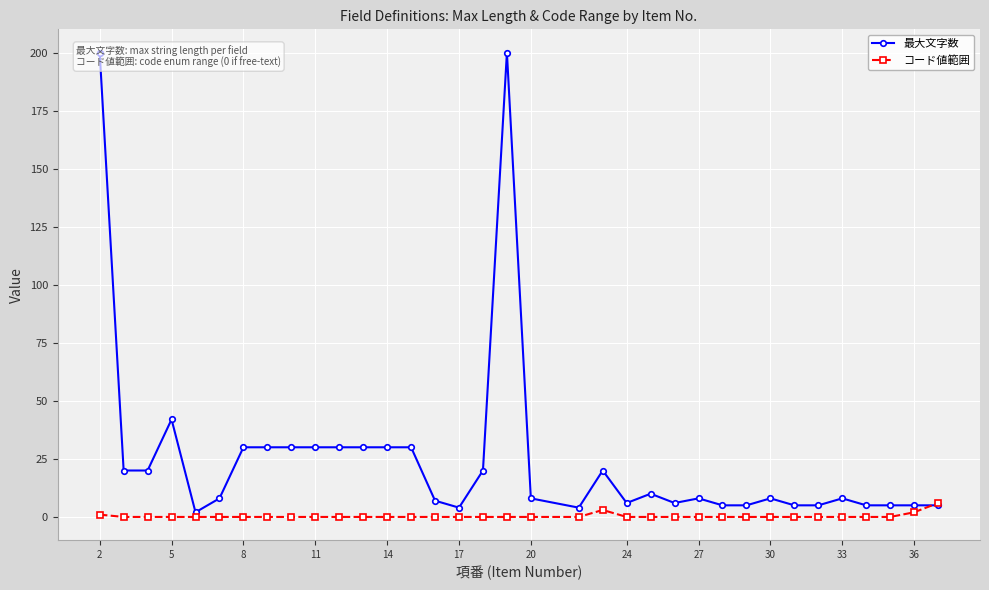

What is the maximum value for コード値範囲?

6